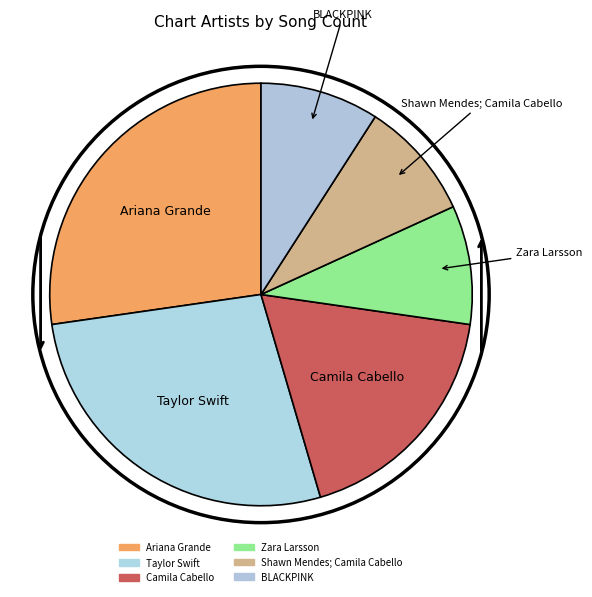

What is the ratio of the value at Ariana Grande to the value at Zara Larsson?

3.0